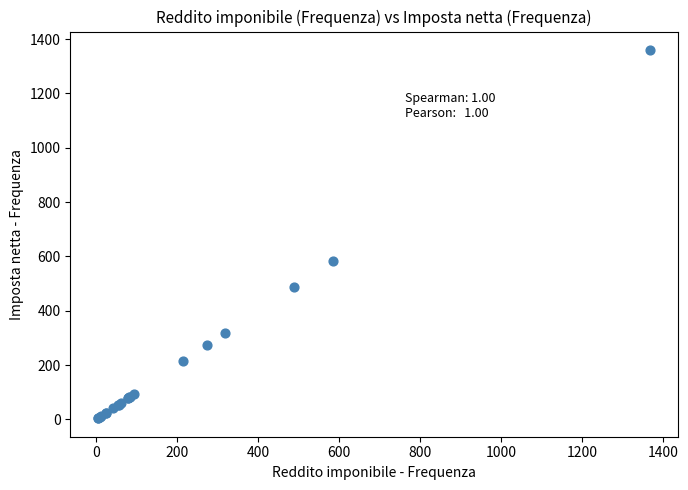

What Y value in the scatter plot is closest to 682?

582